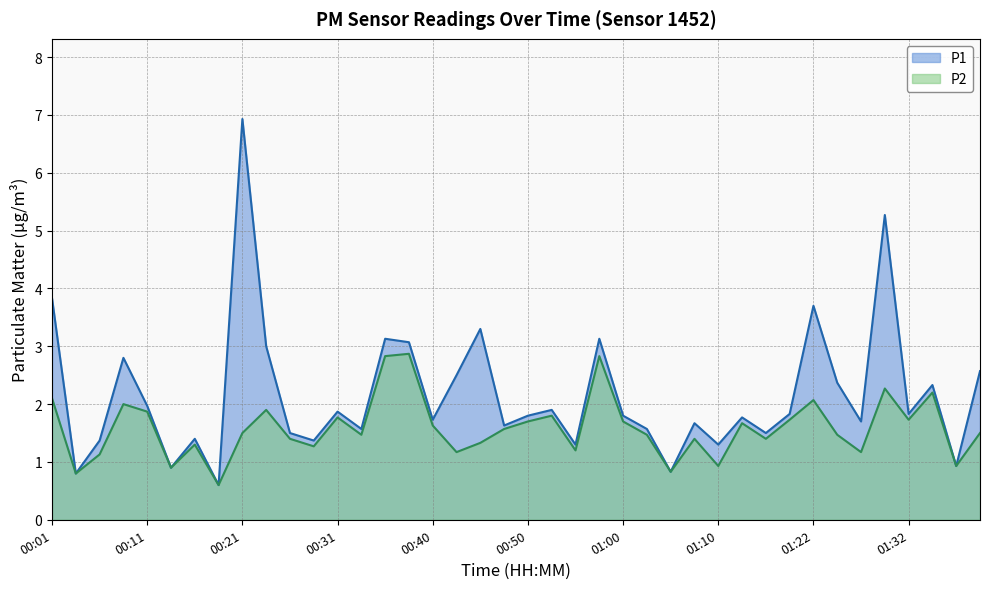

At which label is P2 closest to 1?

01:10